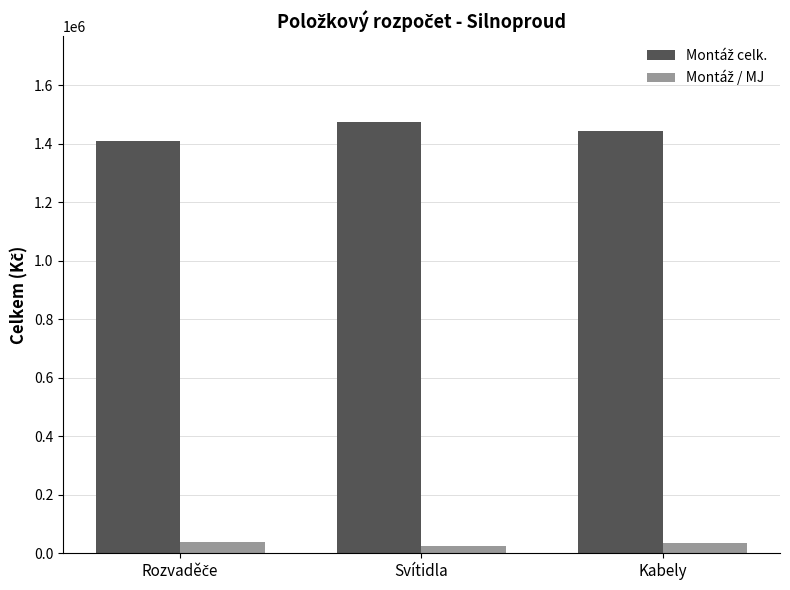

At how many categories does at least one series exceed 401663?

3